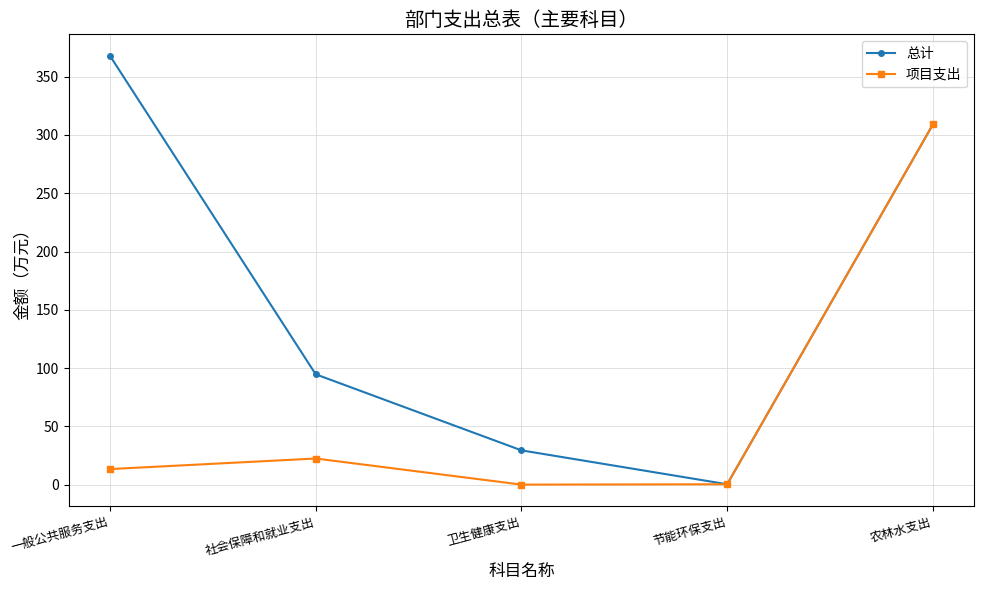

What is the value of the 总计 point at the 2nd from the left?

94.6